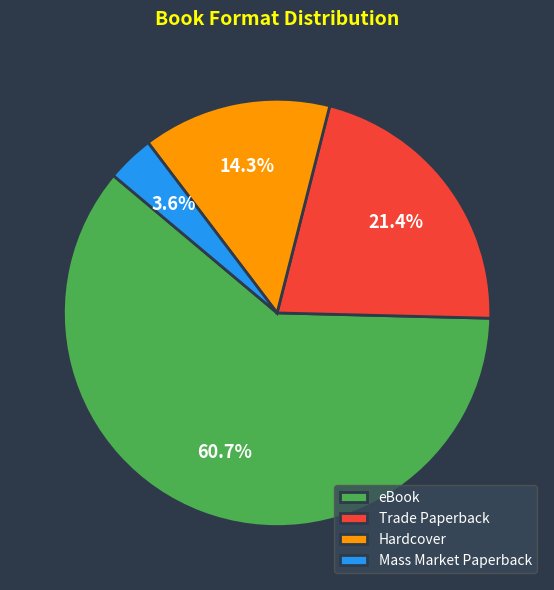

To the nearest percent, what percentage of the pie is Trade Paperback?

21%